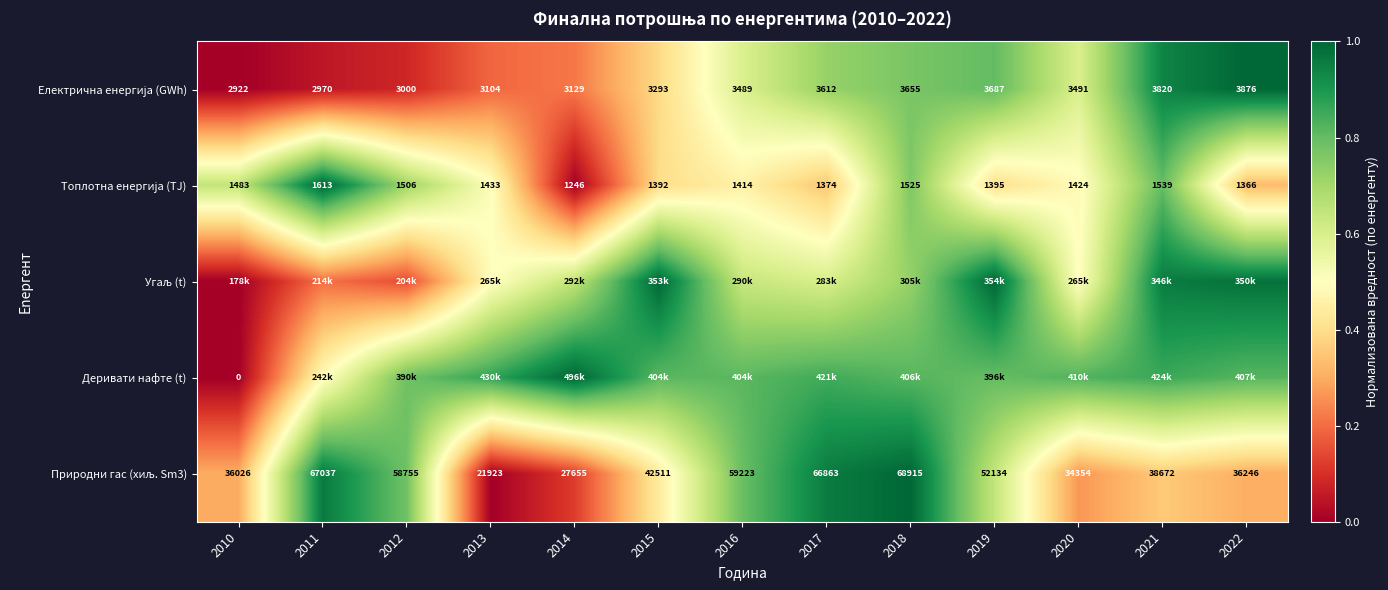

Rank the series at 2010 from highest to lowest value.

Топлотна енергија (TJ), Природни гас (хиљ. Sm3), Електрична енергија (GWh), Угаљ (t), Деривати нафте (t)